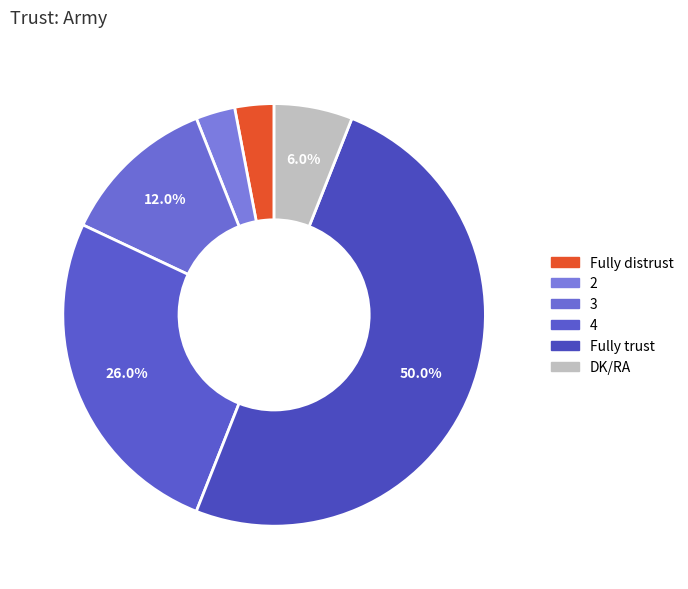

Approximately how many times larger is the value at 3 compared to 2?

4.0